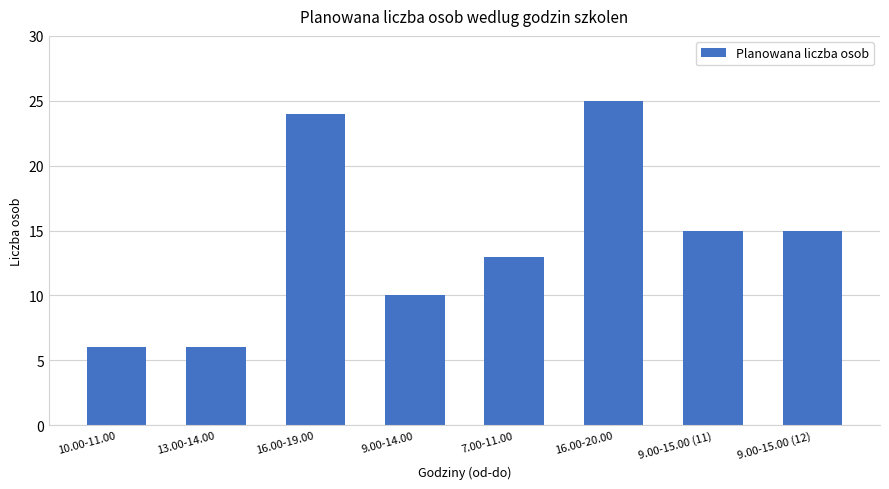

What is the value of the 5th bar from the left?

13